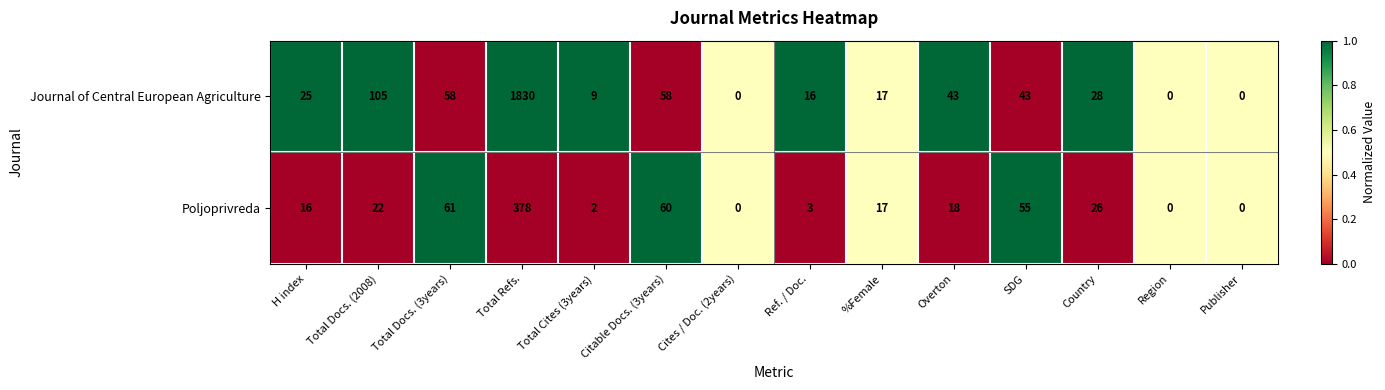

Where does the Journal of Central European Agriculture series first go above 28?

Total Docs. (2008)